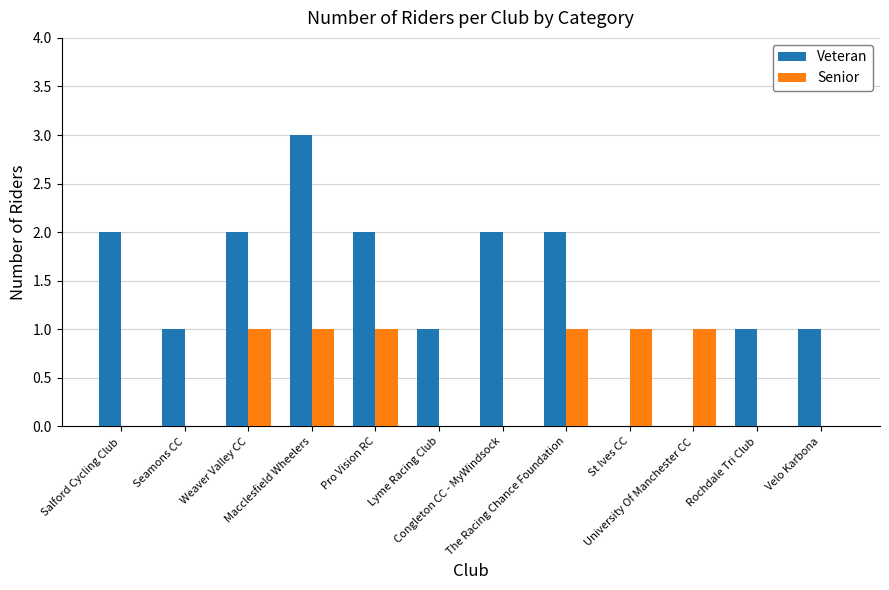

Reading left to right, transcribe all the data shown in this chart.

Veteran: Salford Cycling Club=2	Seamons CC=1	Weaver Valley CC=2	Macclesfield Wheelers=3	Pro Vision RC=2	Lyme Racing Club=1	Congleton CC - MyWindsock=2	The Racing Chance Foundation=2	St Ives CC=0	University Of Manchester CC=0	Rochdale Tri Club=1	Velo Karbona=1
Senior: Salford Cycling Club=0	Seamons CC=0	Weaver Valley CC=1	Macclesfield Wheelers=1	Pro Vision RC=1	Lyme Racing Club=0	Congleton CC - MyWindsock=0	The Racing Chance Foundation=1	St Ives CC=1	University Of Manchester CC=1	Rochdale Tri Club=0	Velo Karbona=0